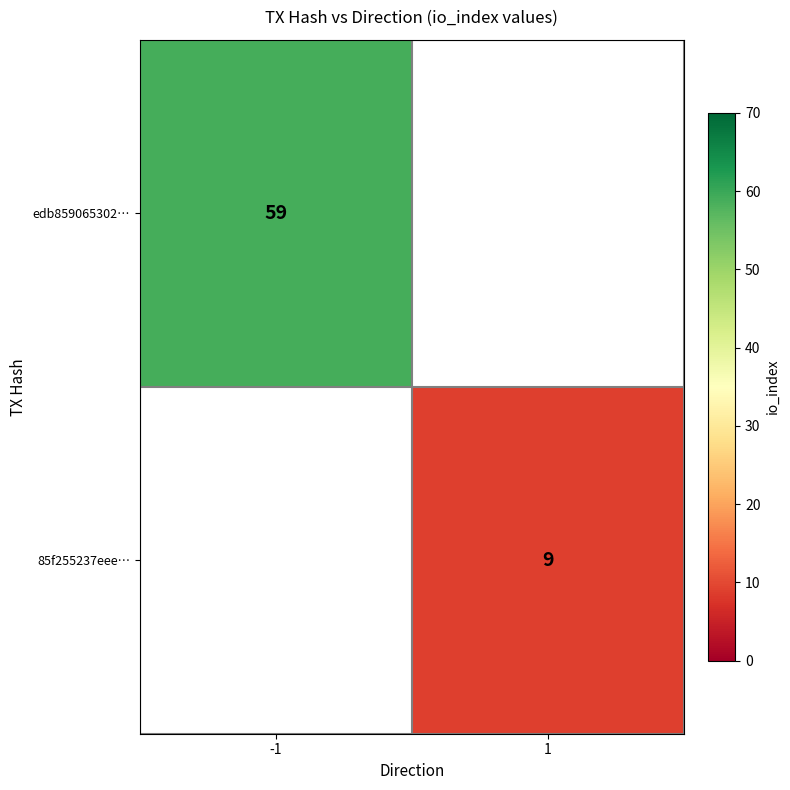

Is it true that edb859065302… equals 59 at -1?

True